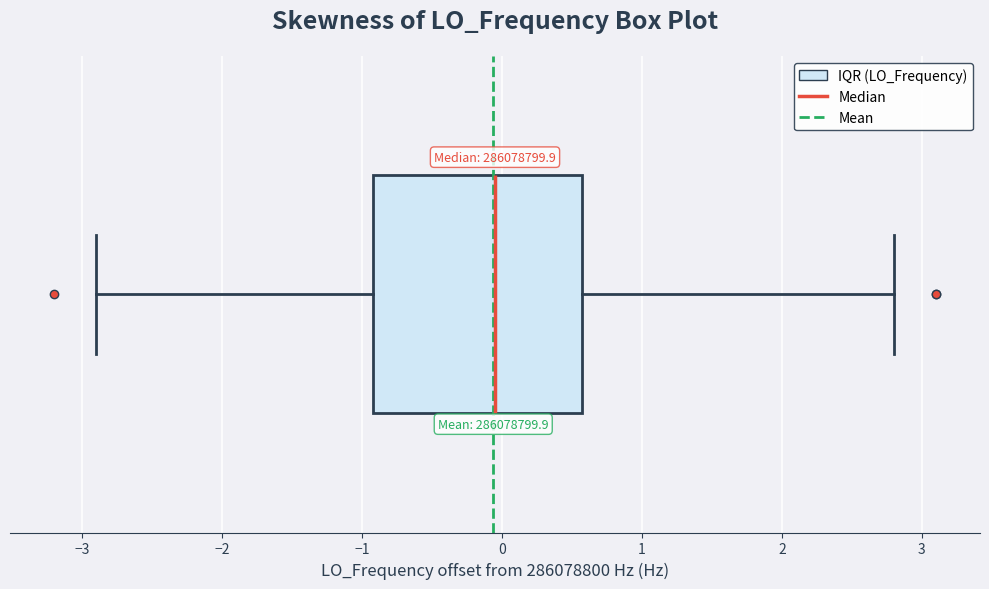

Read this box plot against the x-axis: the position of the median line, the range covered by the box, and the ends of both whiskers. The values are not printed on the chart, so give them approximately, as read against the axis.

median -0.1, box -0.9 to 0.6, whiskers -2.9 to 2.8